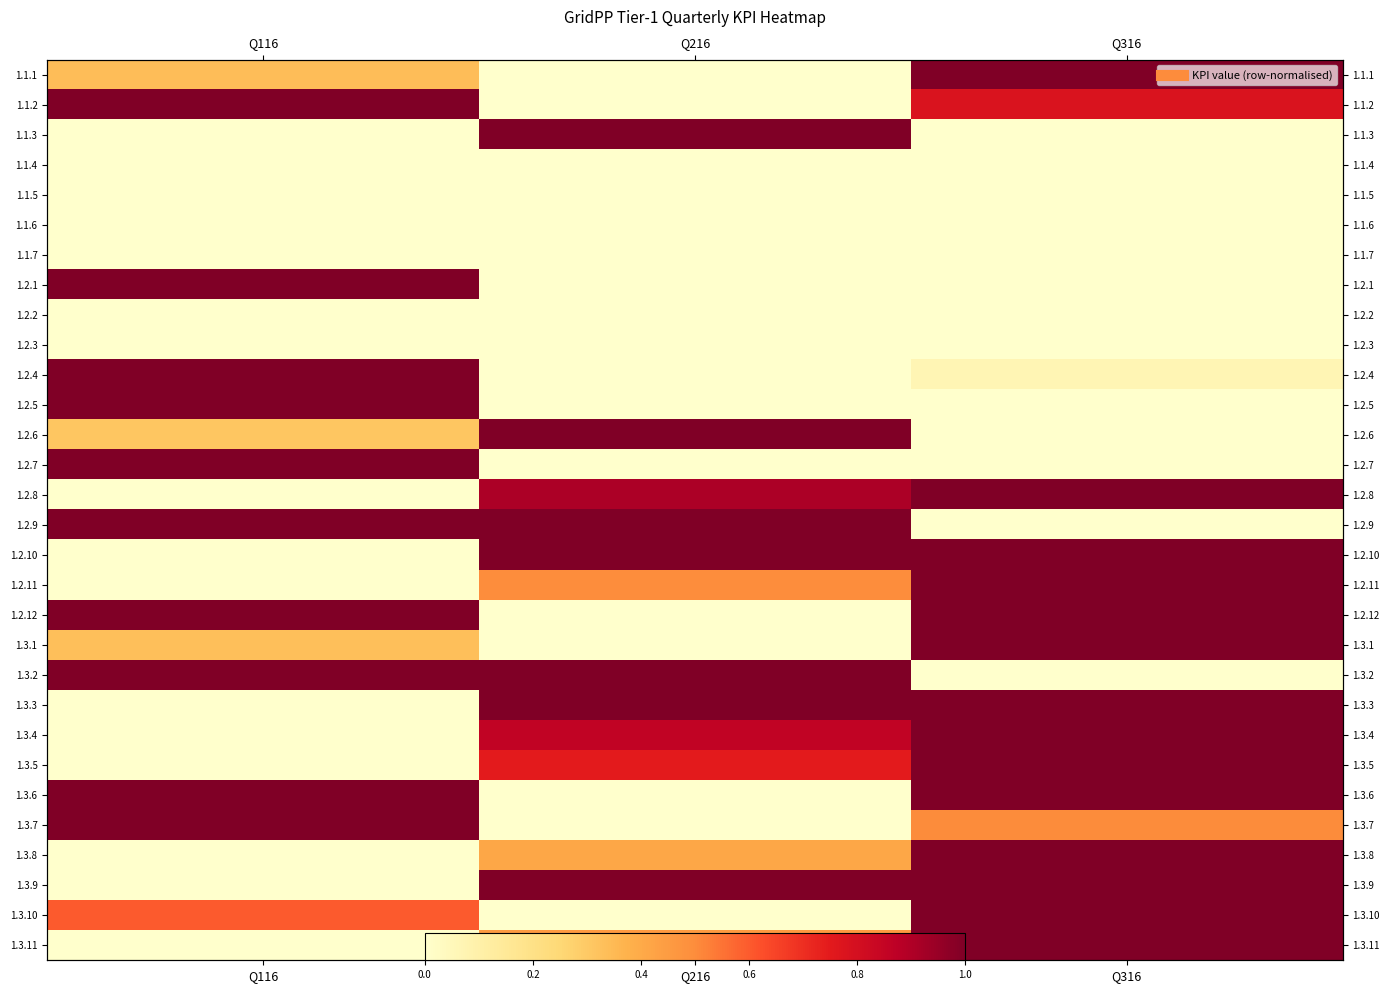

Which series has the largest total across all categories?

1.2.9